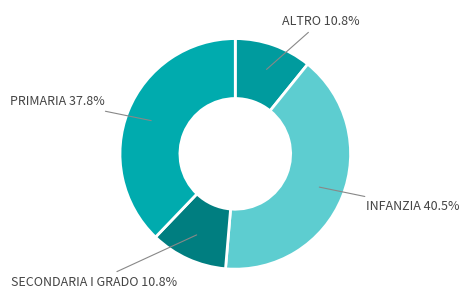

To the nearest percent, what is the difference between the largest and smallest slice percentages?

30%